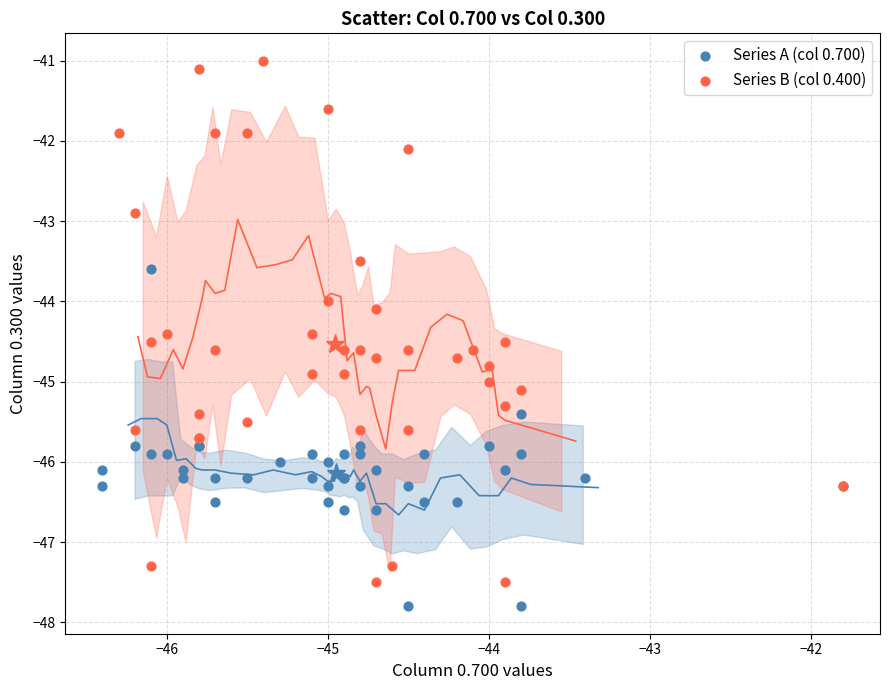

Which series reaches the maximum Y coordinate?

Series B (col 0.400)